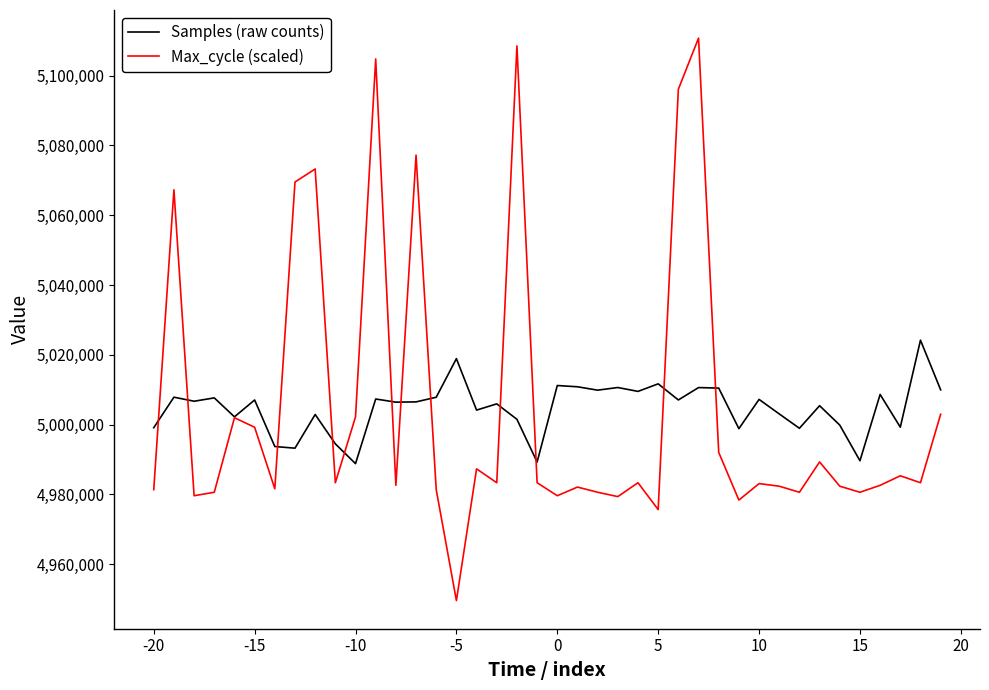

Rank the series by their maximum value, from highest to lowest.

Max_cycle (scaled), Samples (raw counts)